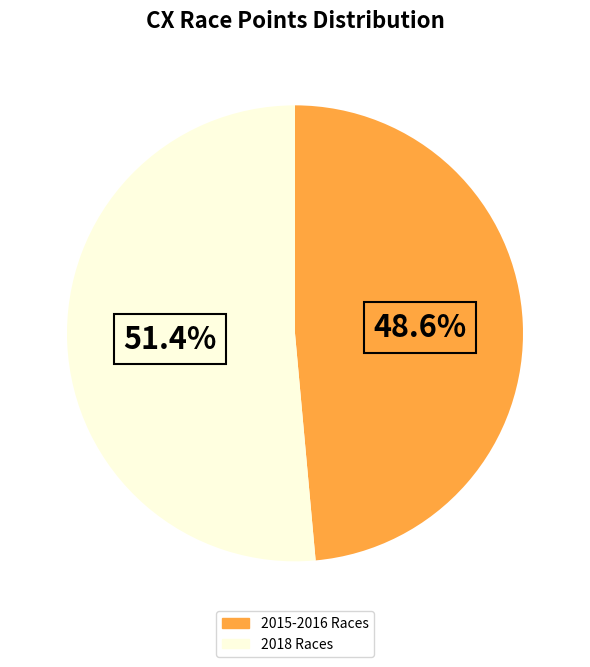

Does 2015-2016 Races account for over 50% of the chart?

No